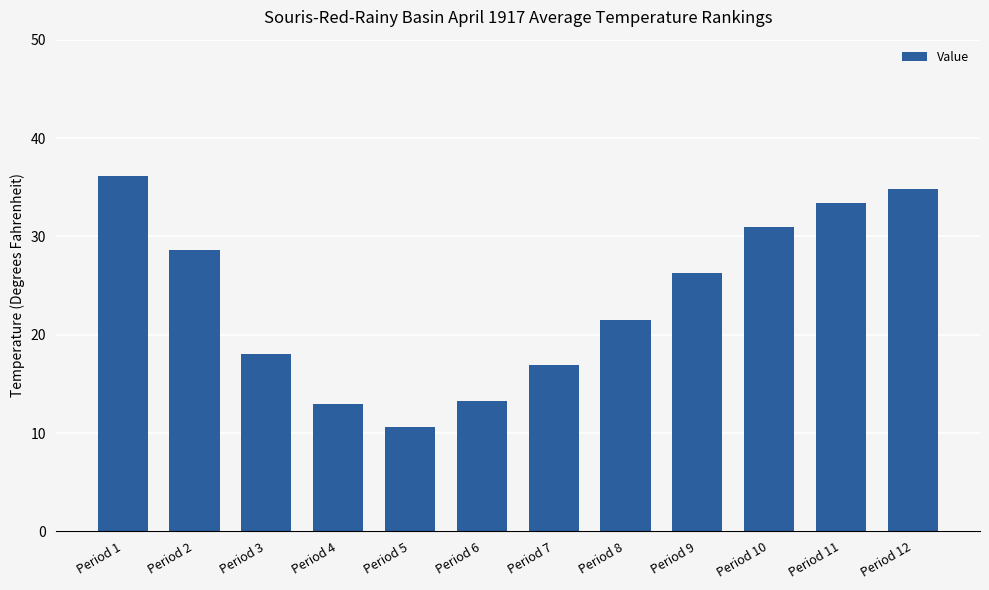

Between Period 4 and Period 7, which is larger?

Period 7